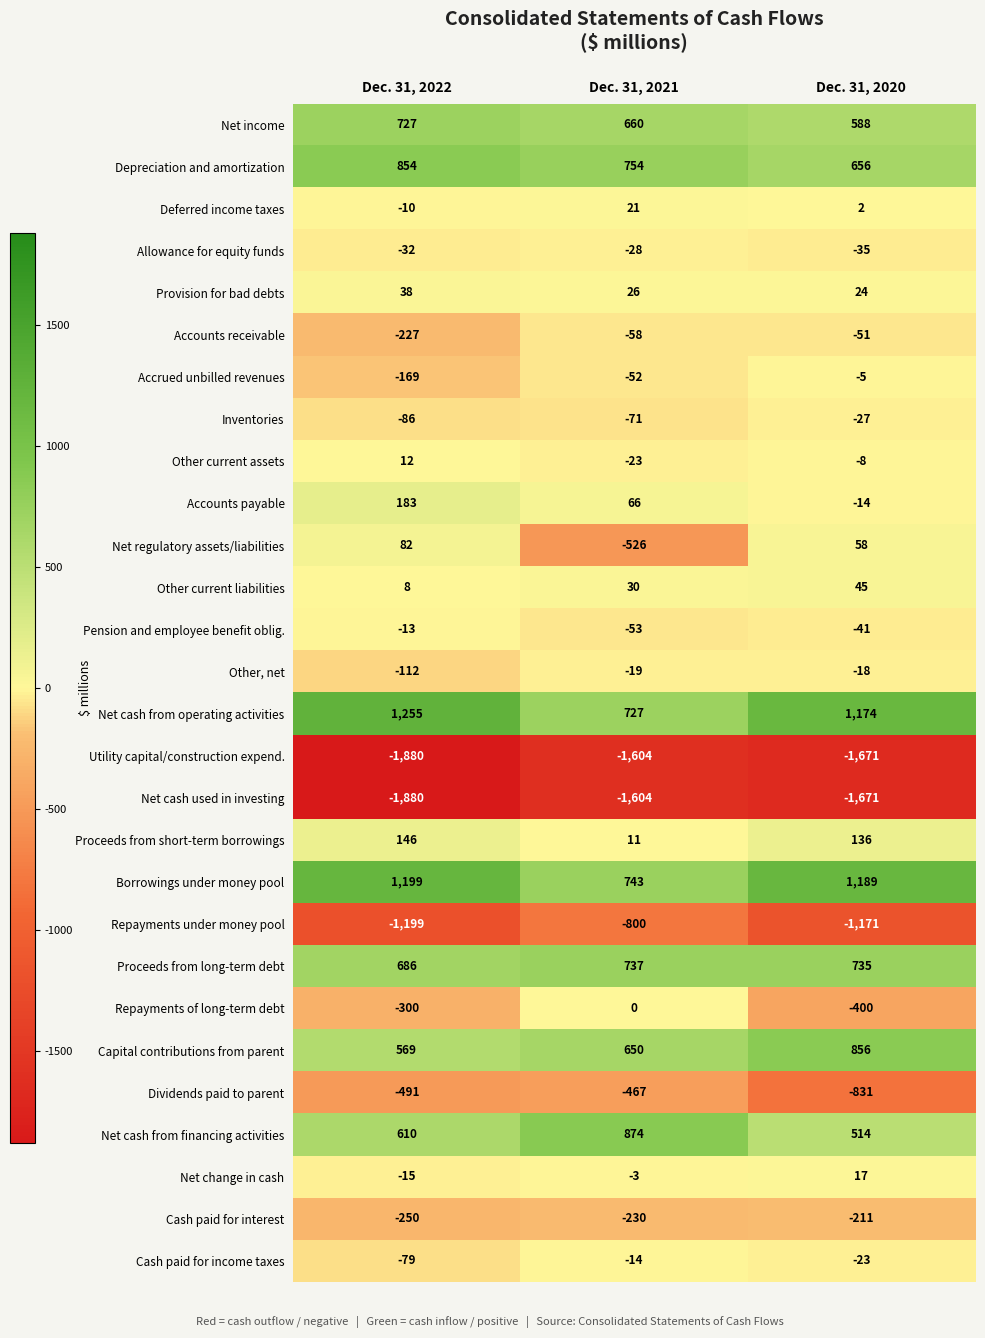

Which series has the largest total across all categories?

Net cash from operating activities